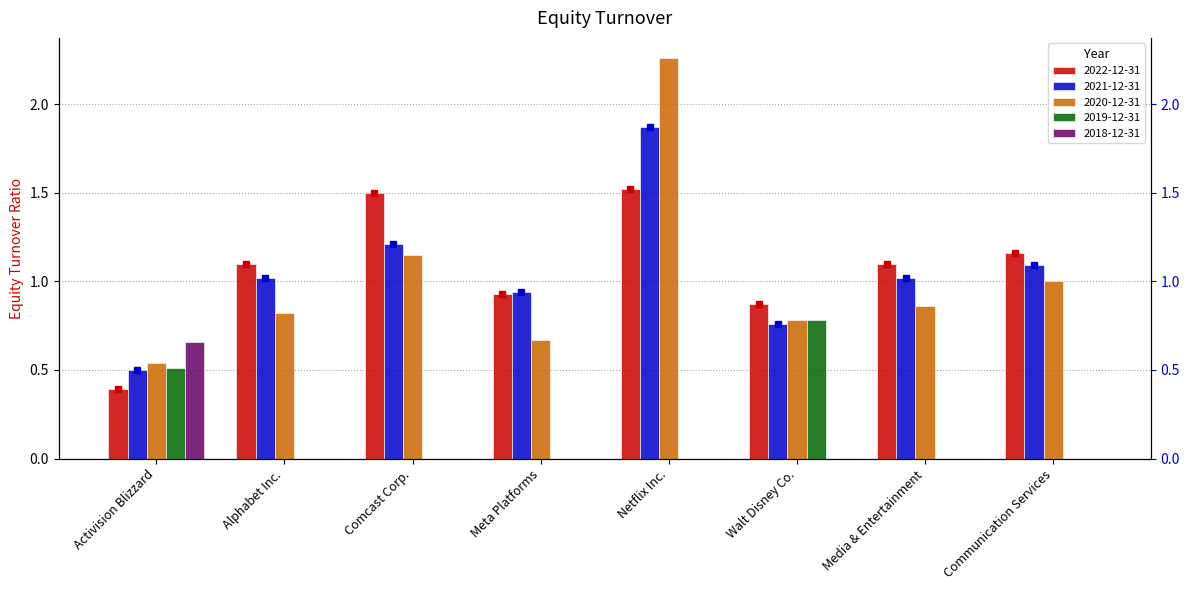

Which series has the largest range (max minus min)?

2020-12-31